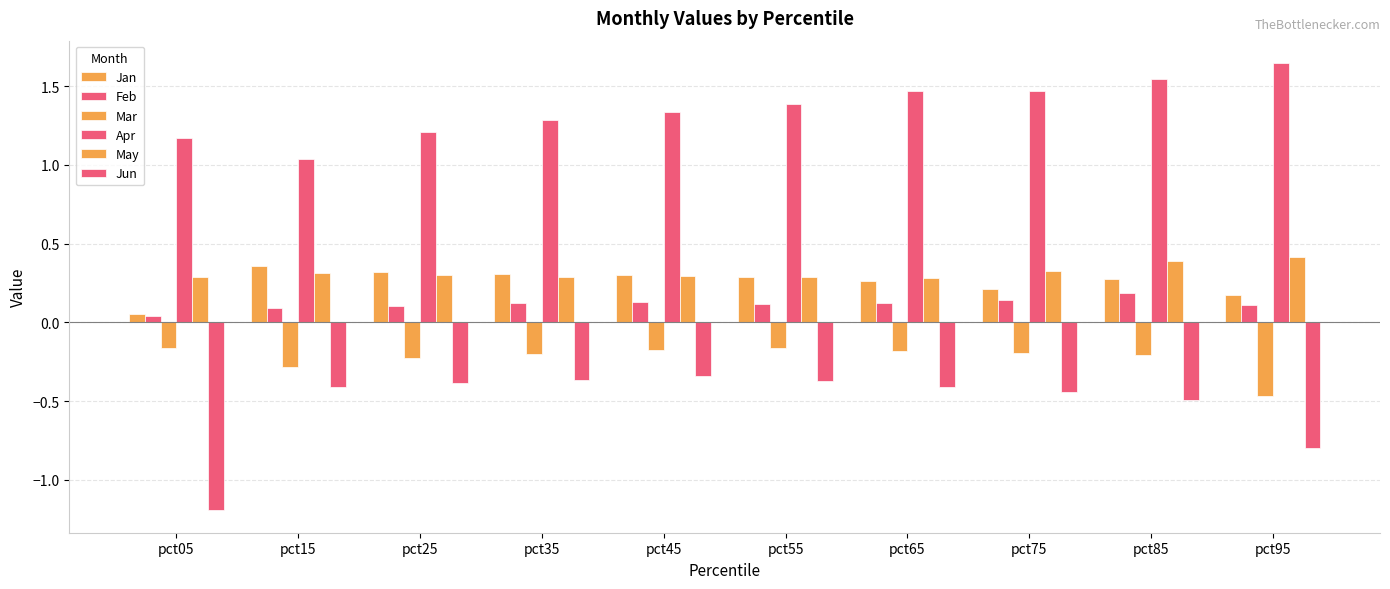

How many bars are there in total?

60